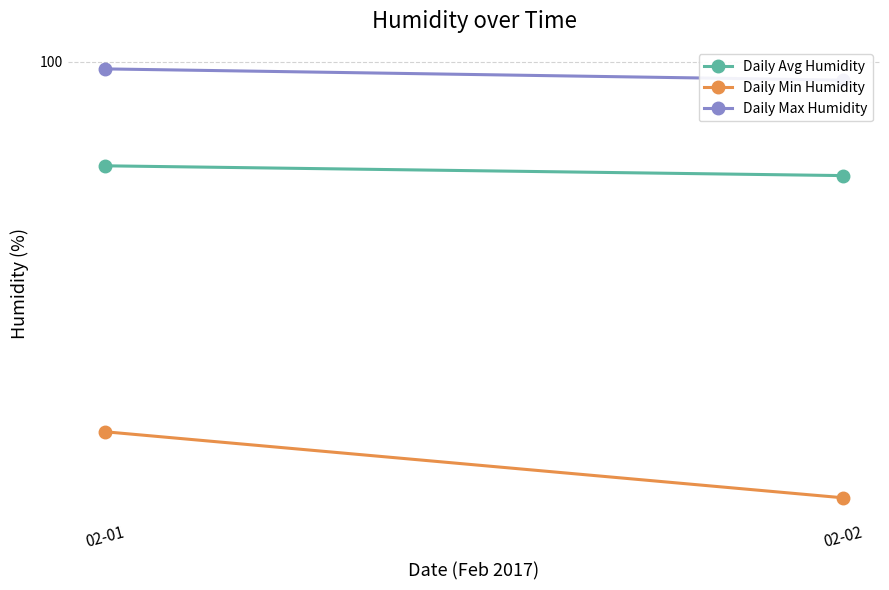

True or false: Daily Avg Humidity has a value of 116 at 02-01.

False